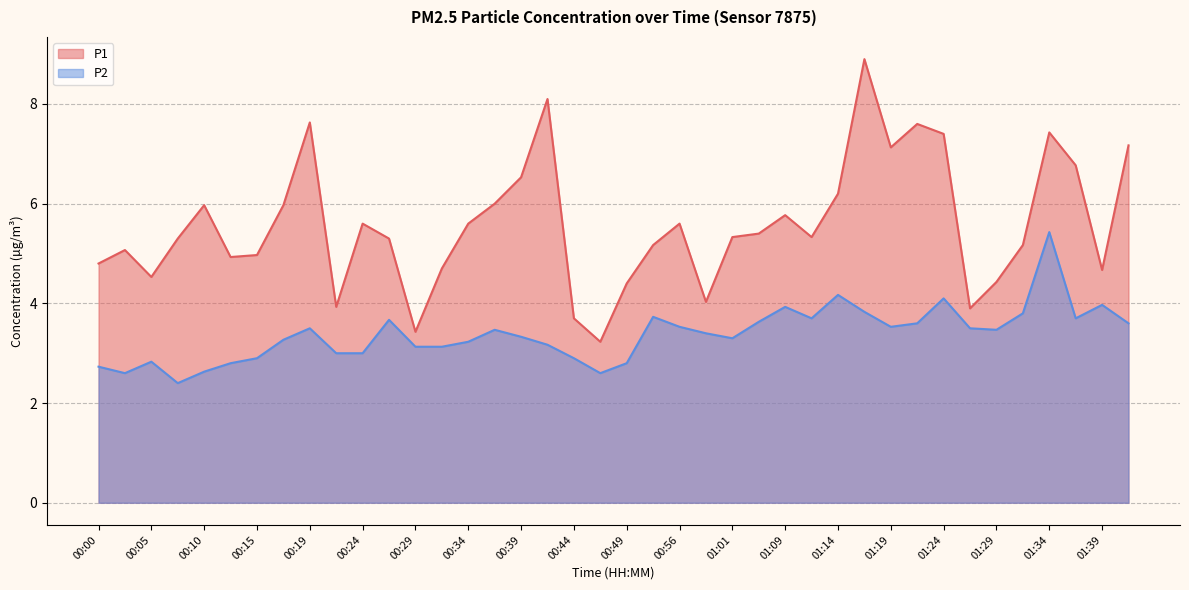

True or false: P1 and P2 cross at least once.

False